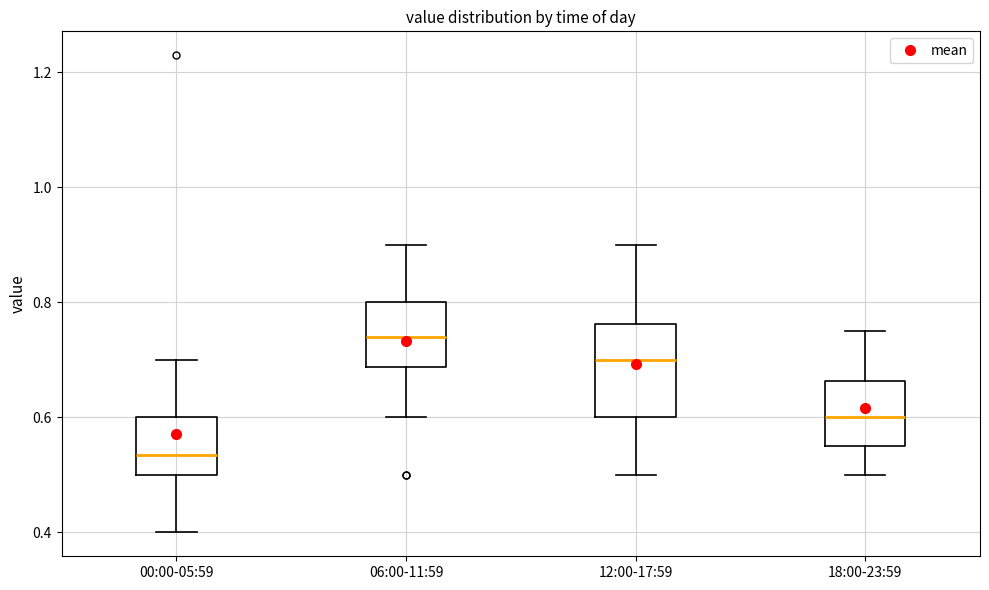

Reading left to right, read every box against the y-axis: the position of its median line, the range the box covers, and the ends of its whiskers. The values are not printed on the chart, so give them approximately, as read against the axis.

00:00-05:59: median 0.54, box 0.50 to 0.60, whiskers 0.40 to 0.70
06:00-11:59: median 0.74, box 0.68 to 0.80, whiskers 0.60 to 0.90
12:00-17:59: median 0.70, box 0.60 to 0.76, whiskers 0.50 to 0.90
18:00-23:59: median 0.60, box 0.56 to 0.66, whiskers 0.50 to 0.76